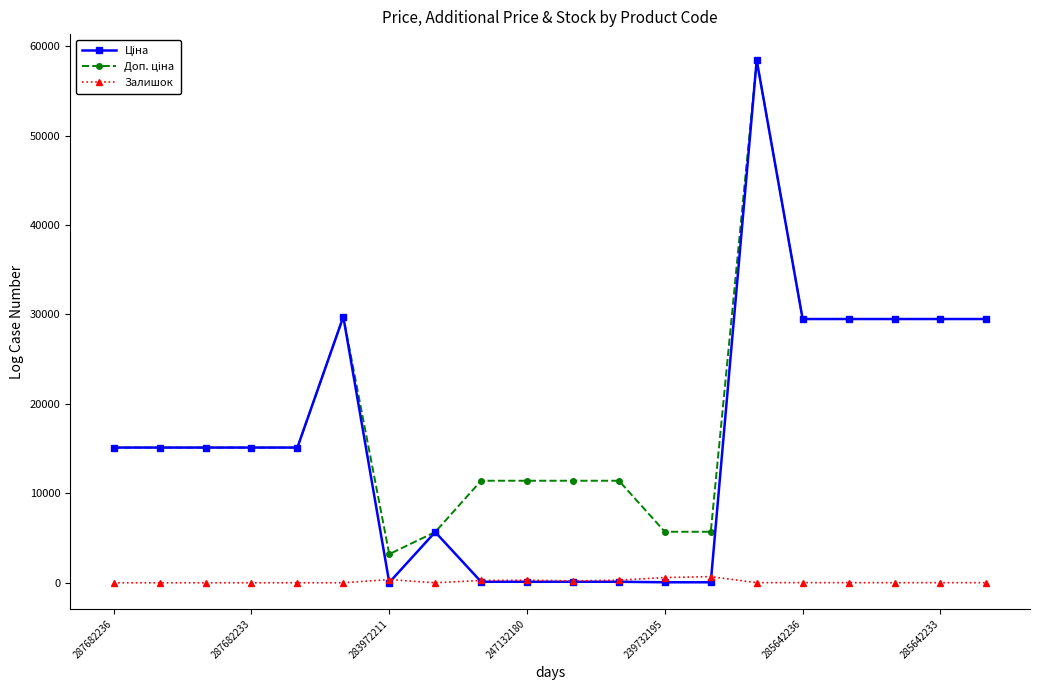

True or false: Залишок has more than 2 interior local peaks.

True